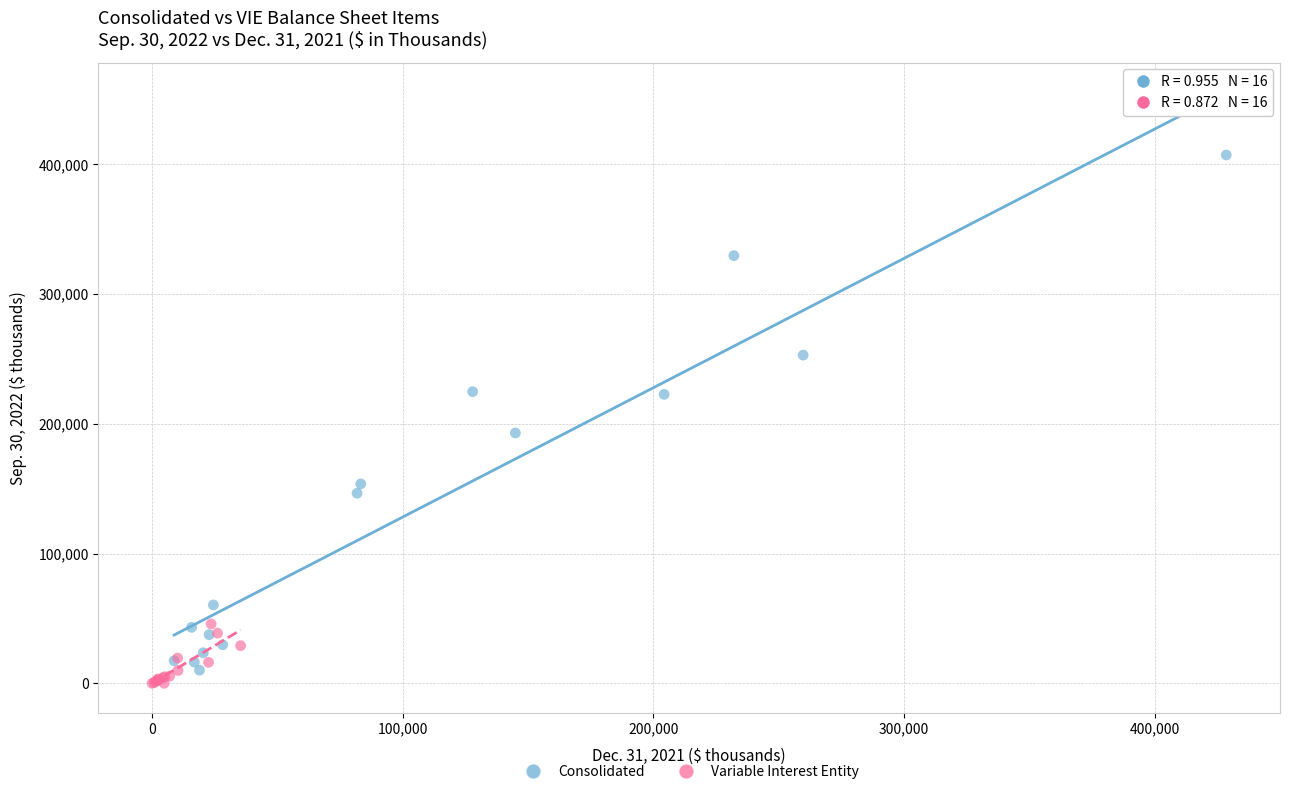

Which series reaches the minimum Y coordinate?

Variable Interest Entity